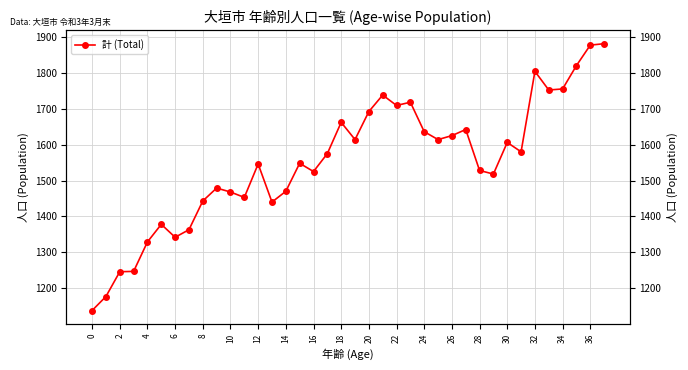

What is the maximum value shown in the chart?

1881